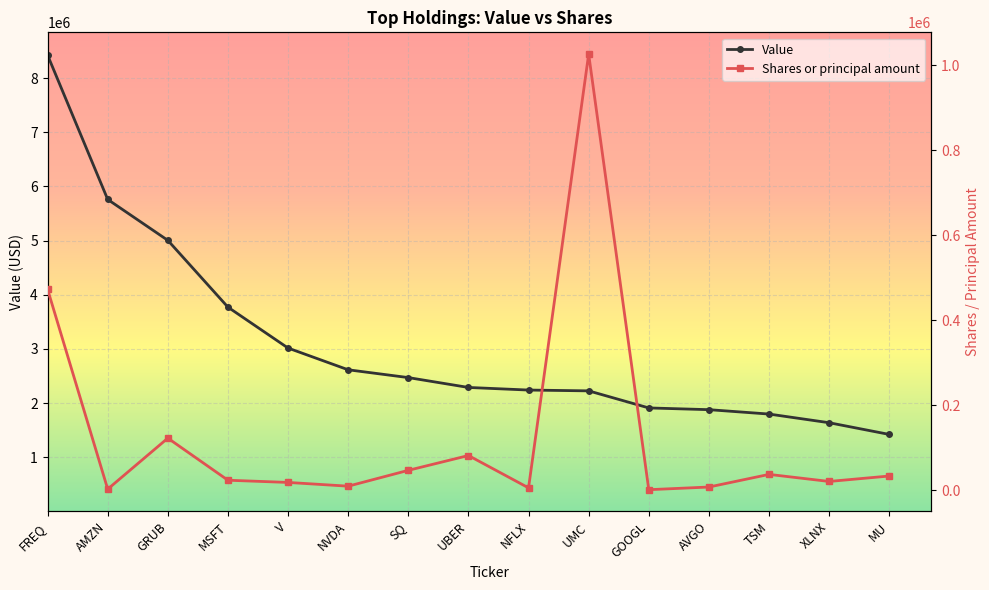

At which category does Shares or principal amount reach its first local peak?

GRUB